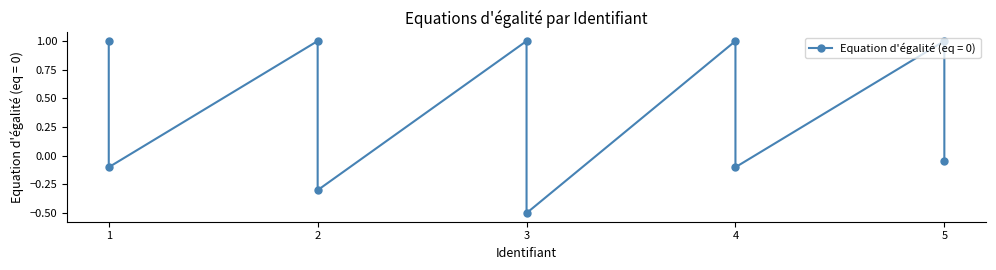

How many interior local peaks (higher than both neighbors) does the data have?

4